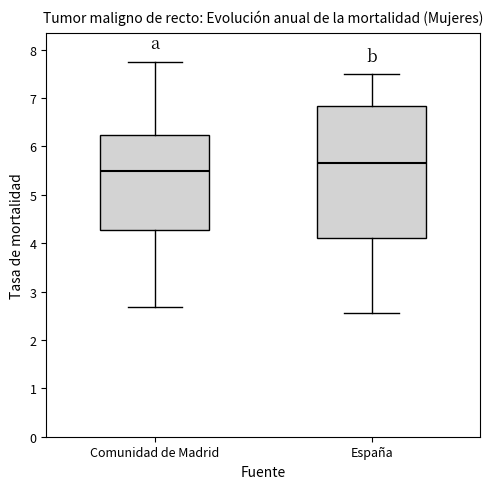

Reading left to right, read every box against the y-axis: the position of its median line, the range the box covers, and the ends of its whiskers. The values are not printed on the chart, so give them approximately, as read against the axis.

Comunidad de Madrid: median 5.5, box 4.3 to 6.2, whiskers 2.7 to 7.8
España: median 5.7, box 4.1 to 6.8, whiskers 2.6 to 7.5